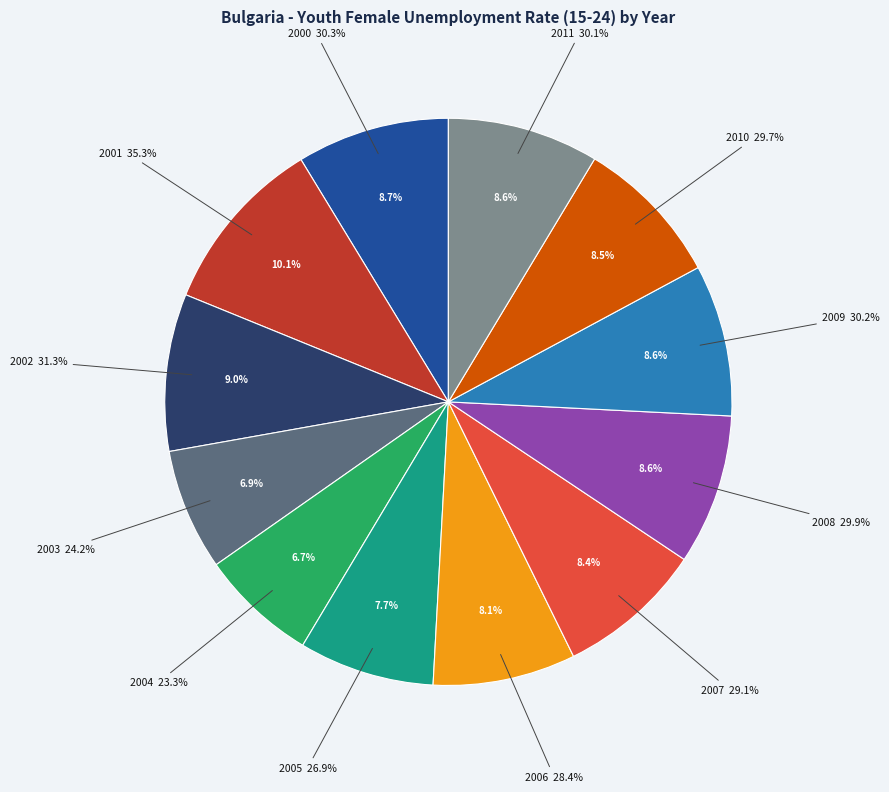

True or false: 2011 accounts for 9% of the total.

True